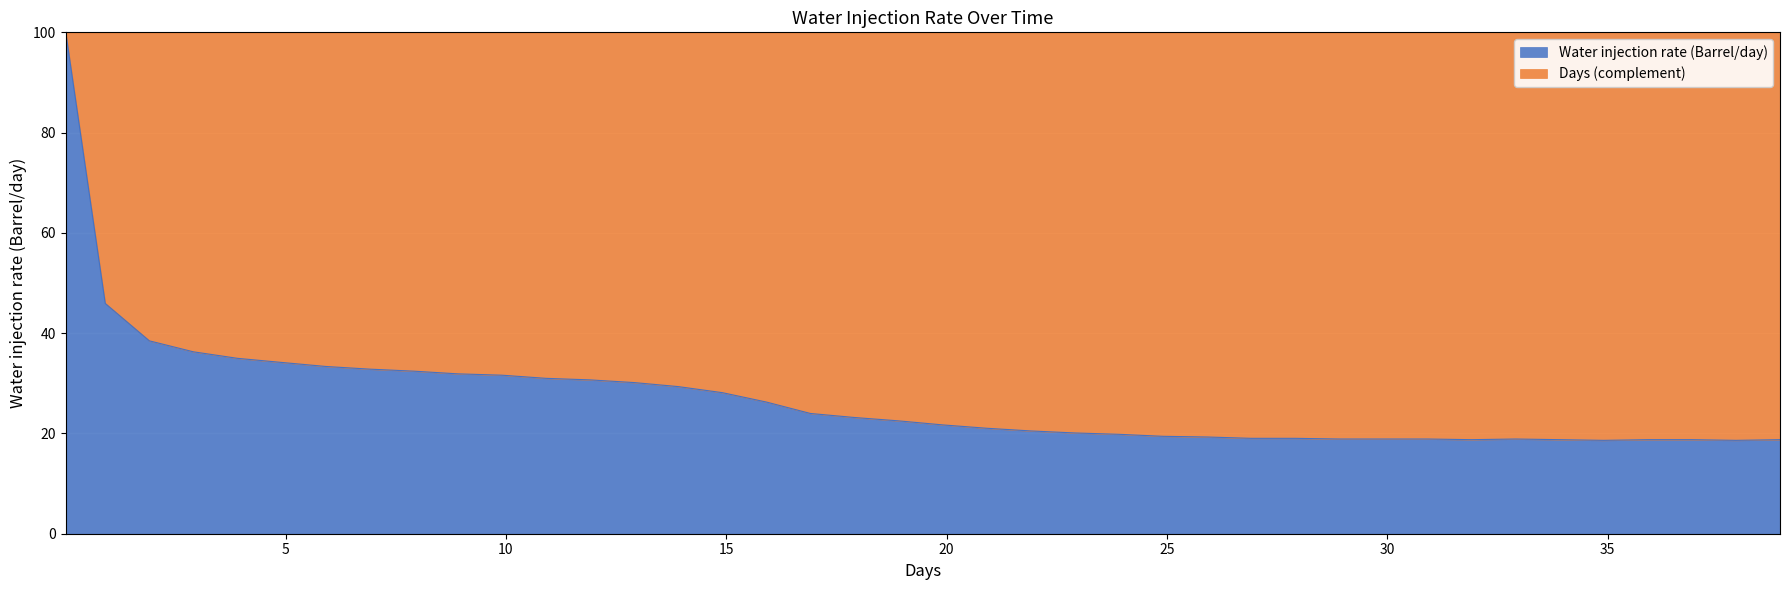

How many interior local peaks (higher than both neighbors) does the data have?

1